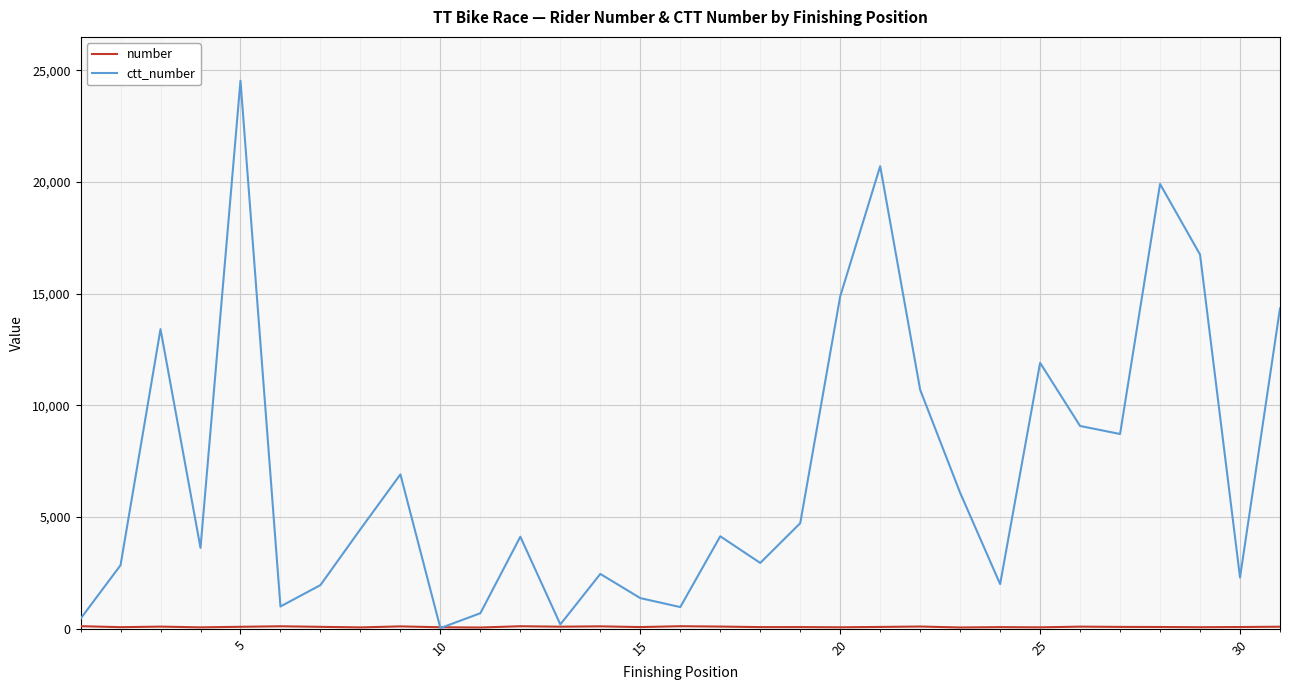

At which category does number reach its first local valley?

5